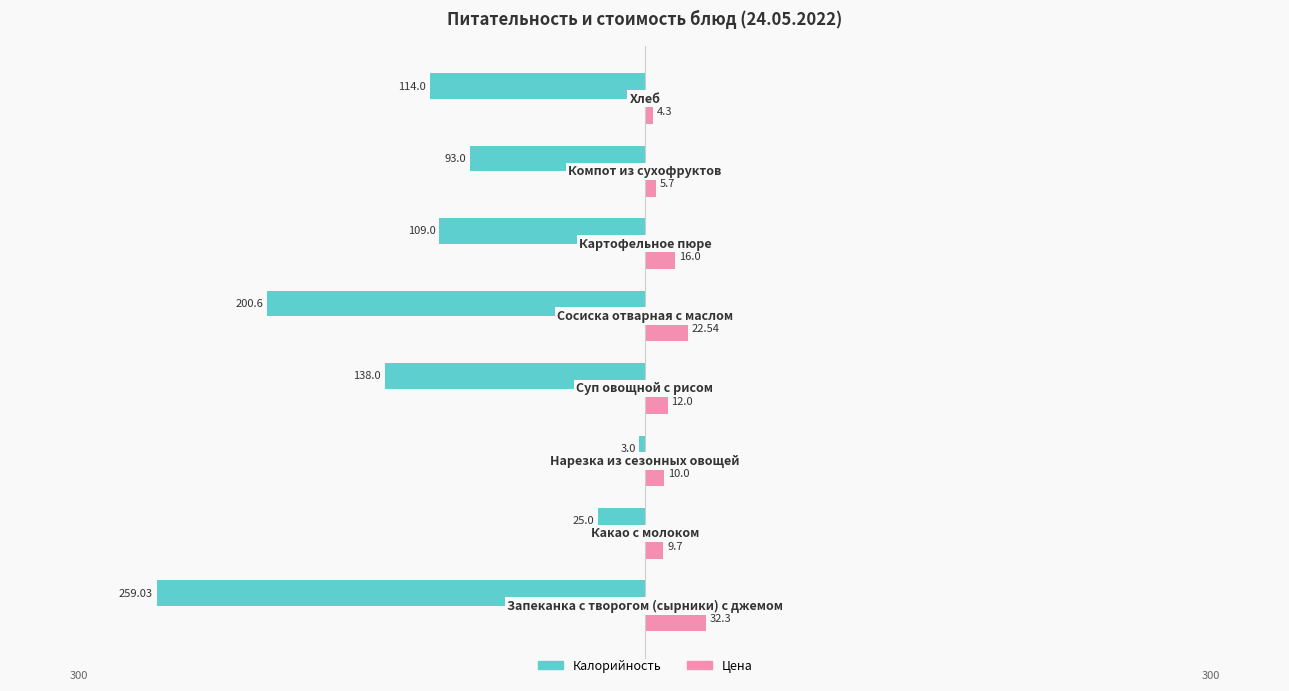

Reading left to right, list all the values displayed in this chart.

Калорийность: −400=-259.0	−300=-25.0	−200=-3.0	−100=-138.0	0=-200.6	100=-109.0	200=-93.0	300=-114.0
Цена: −400=32.3	−300=9.7	−200=10.0	−100=12.0	0=22.5	100=16.0	200=5.7	300=4.3